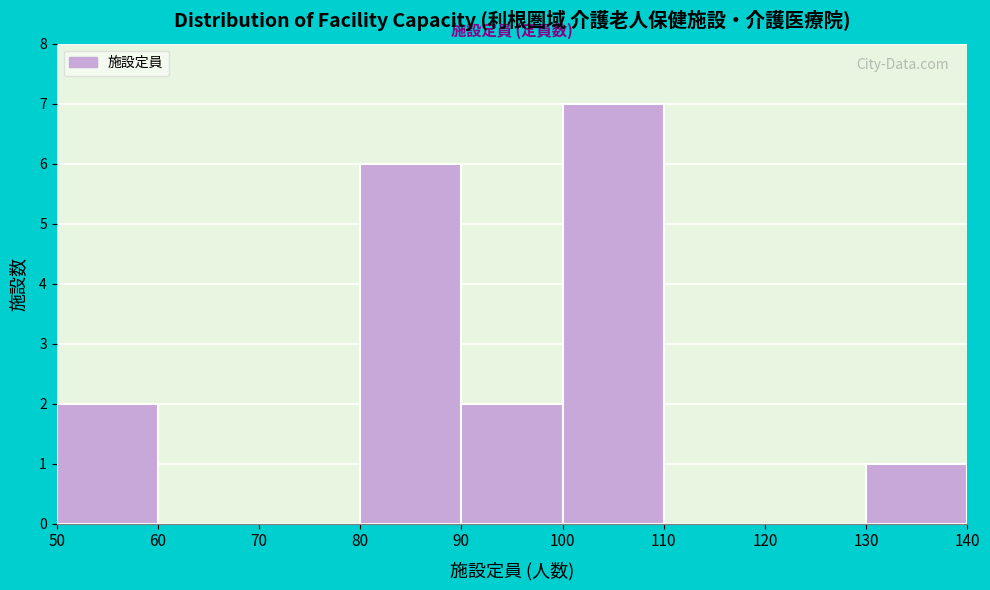

What is the height of the bar covering 80 to 90 on the x-axis? The values are not printed on the chart, so give them approximately, as read against the axis.

6